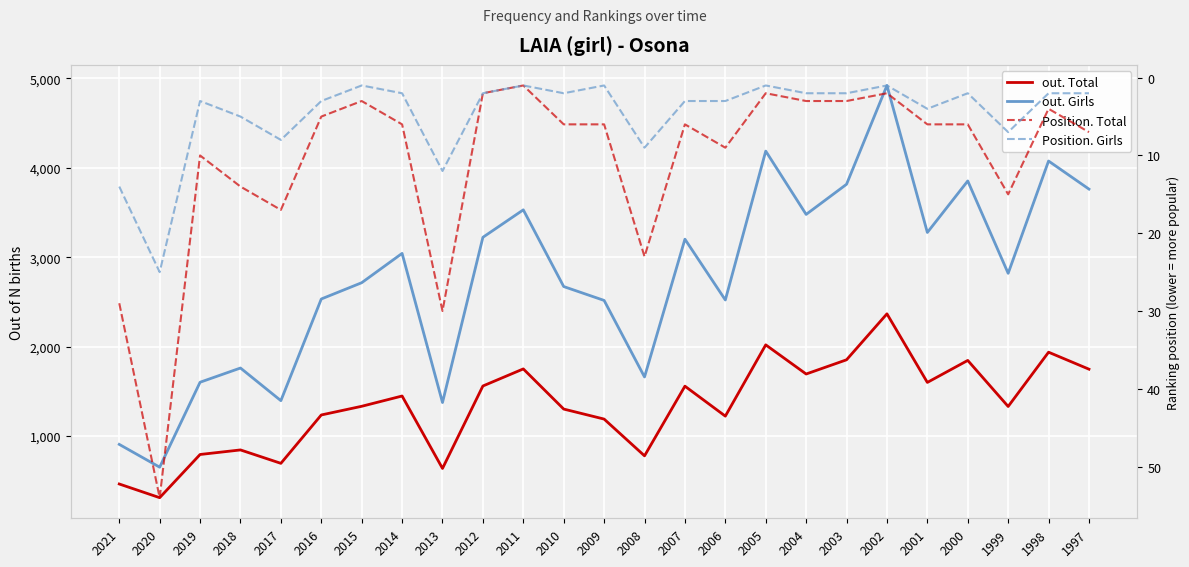

Rank the series at 2017 from lowest to highest value.

Position. Girls, Position. Total, out. Total, out. Girls